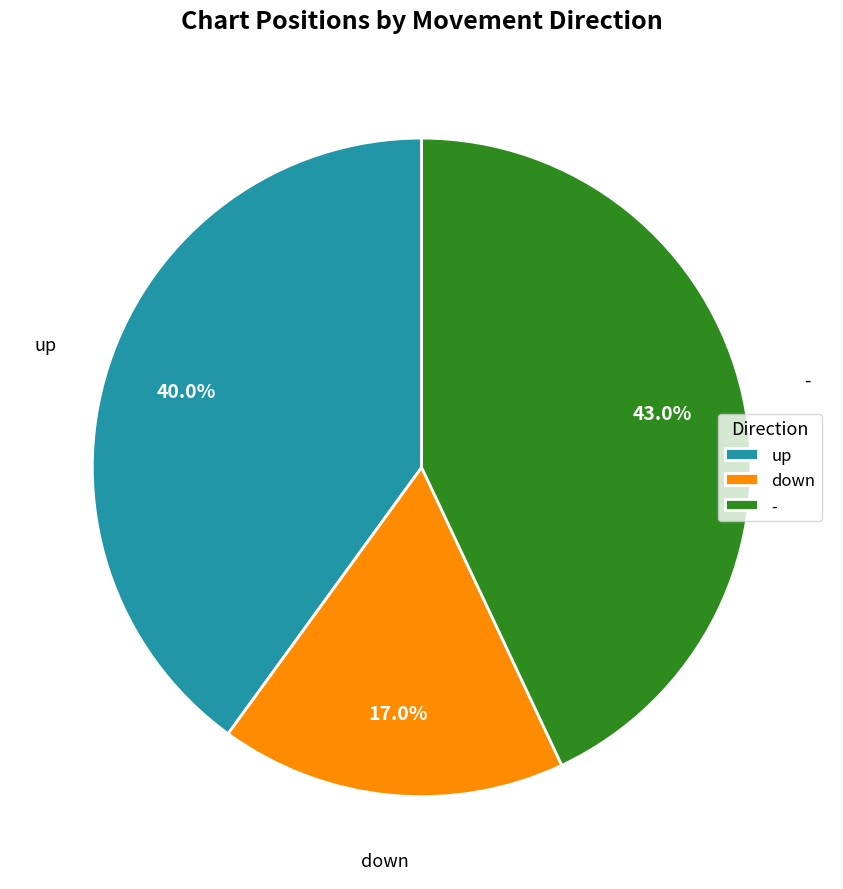

What percentage is NOT represented by down?

83.0%